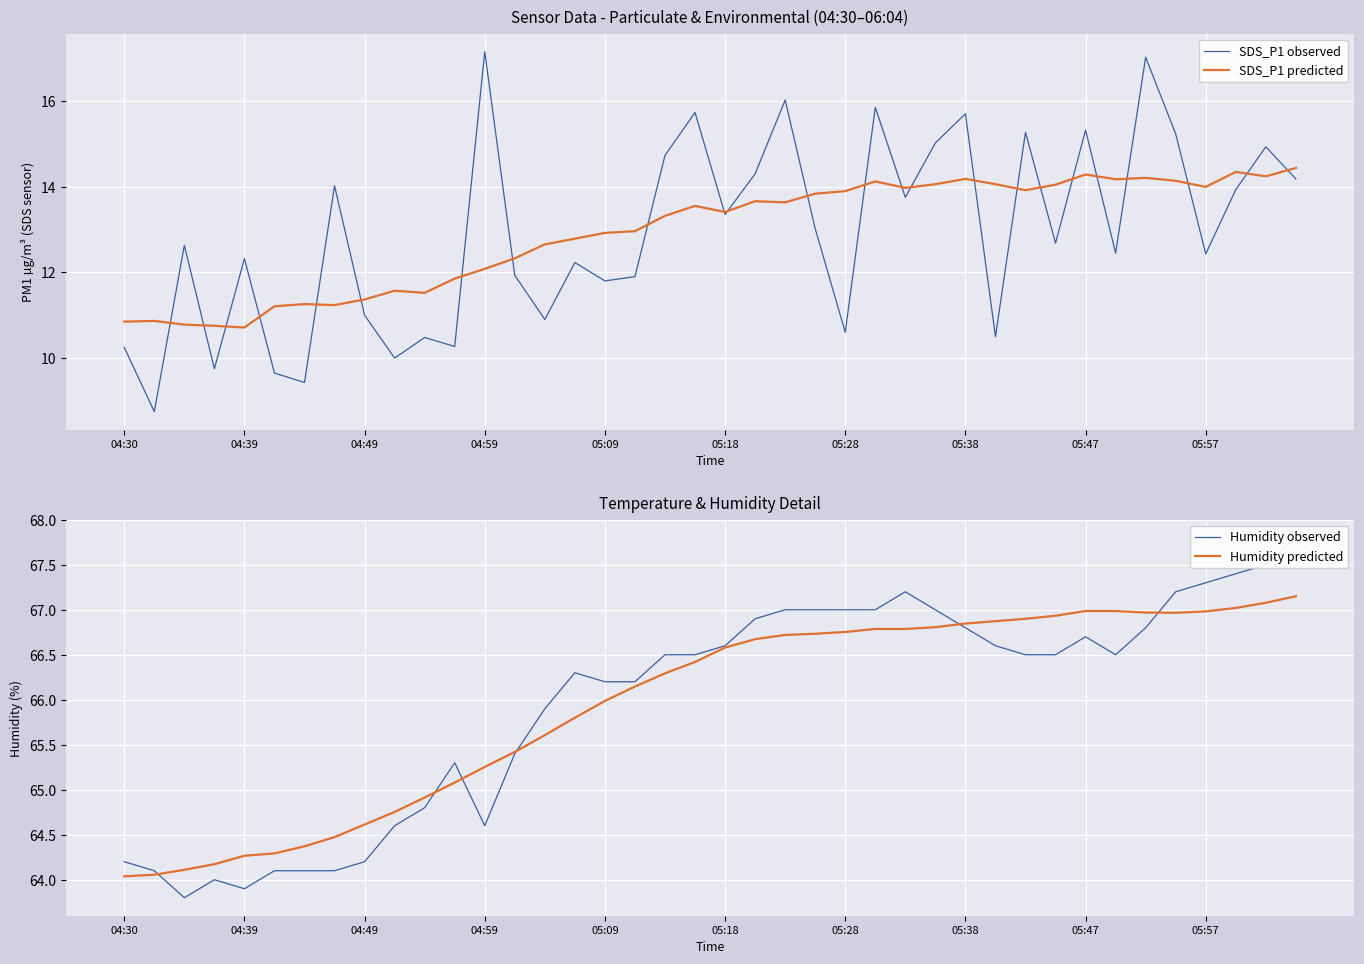

What value does the SDS_P1 observed series have at 19?

15.7